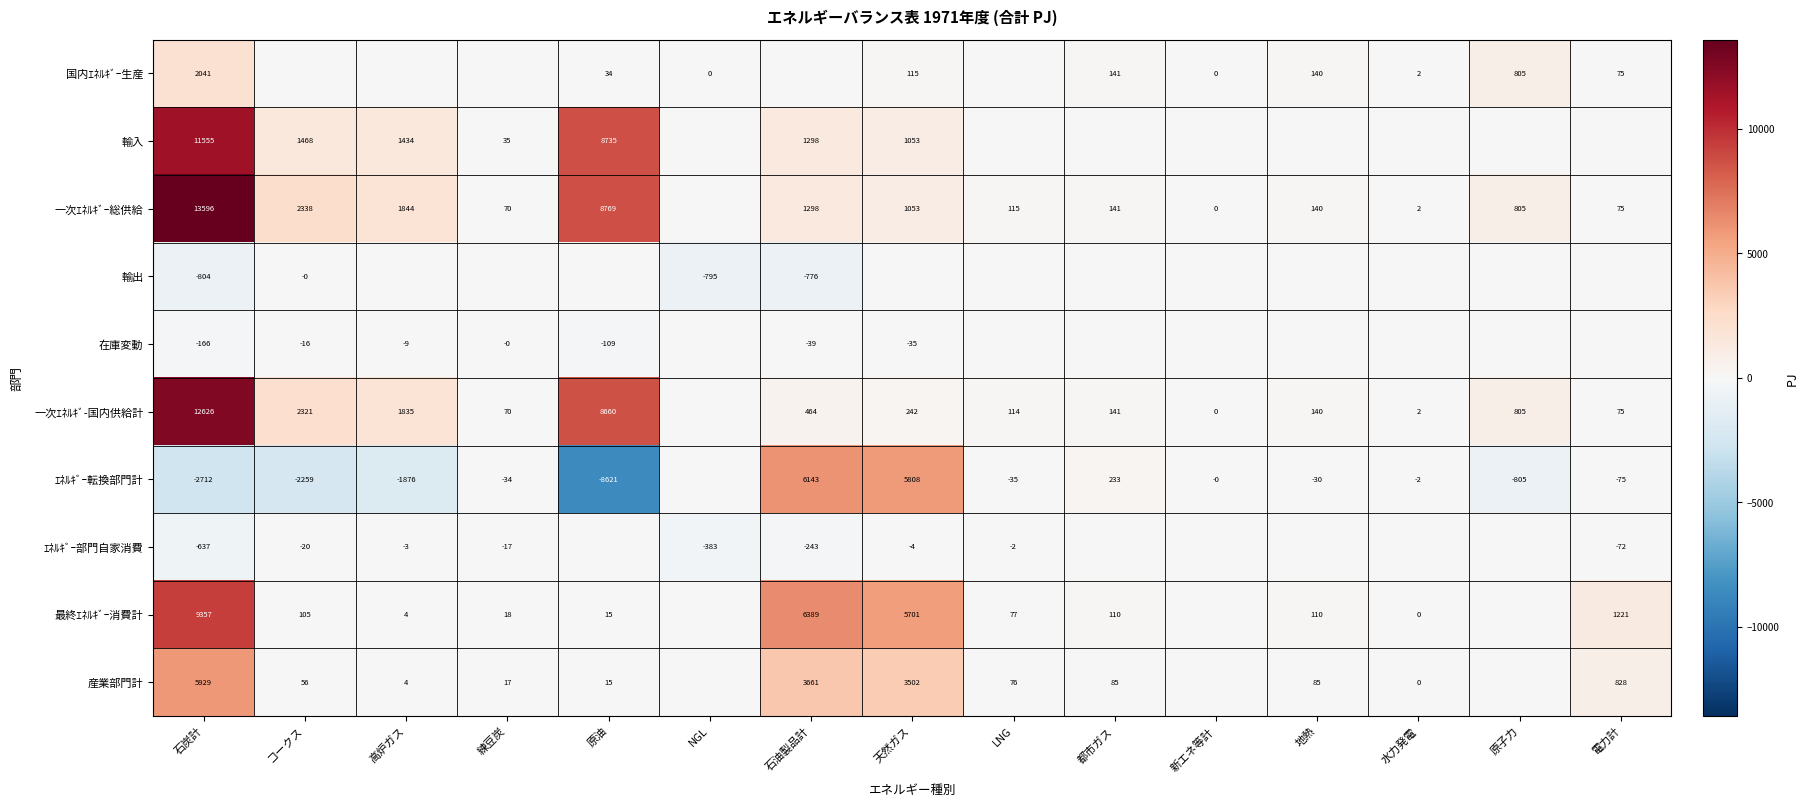

True or false: 一次ｴﾈﾙｷﾞ-国内供給計 has a value of 70 at 練豆炭.

True